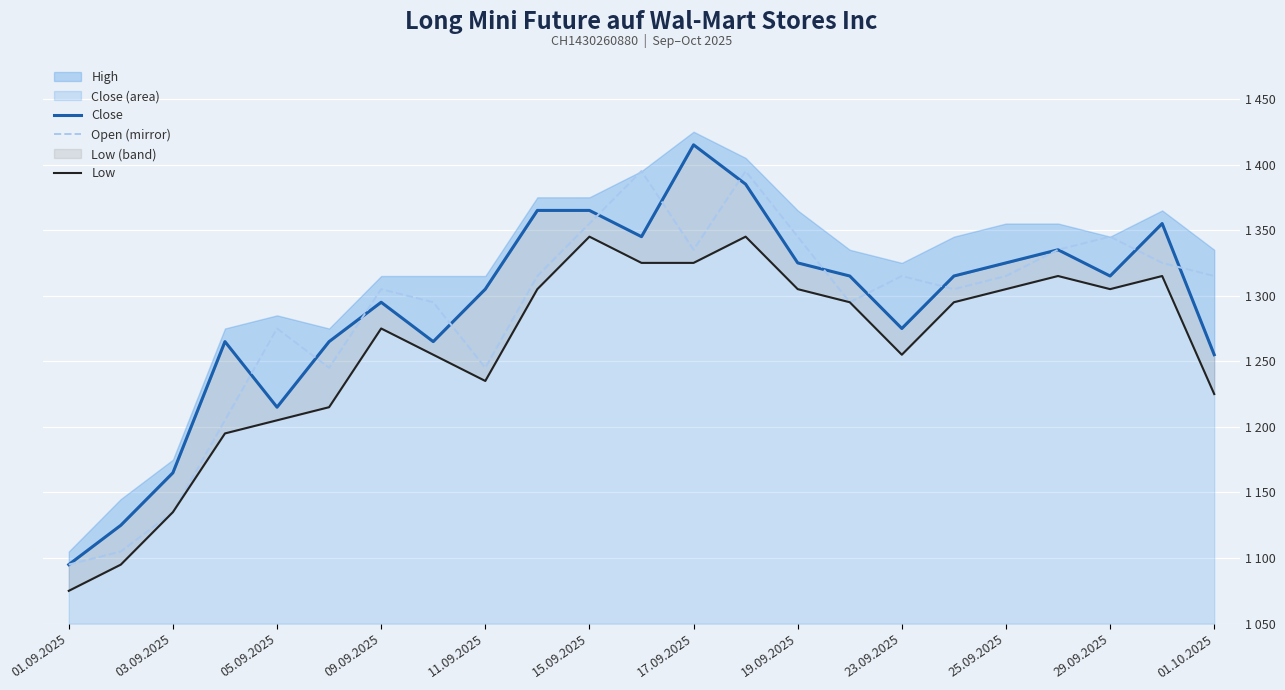

True or false: Low has more than 1 points higher than both neighbors.

True